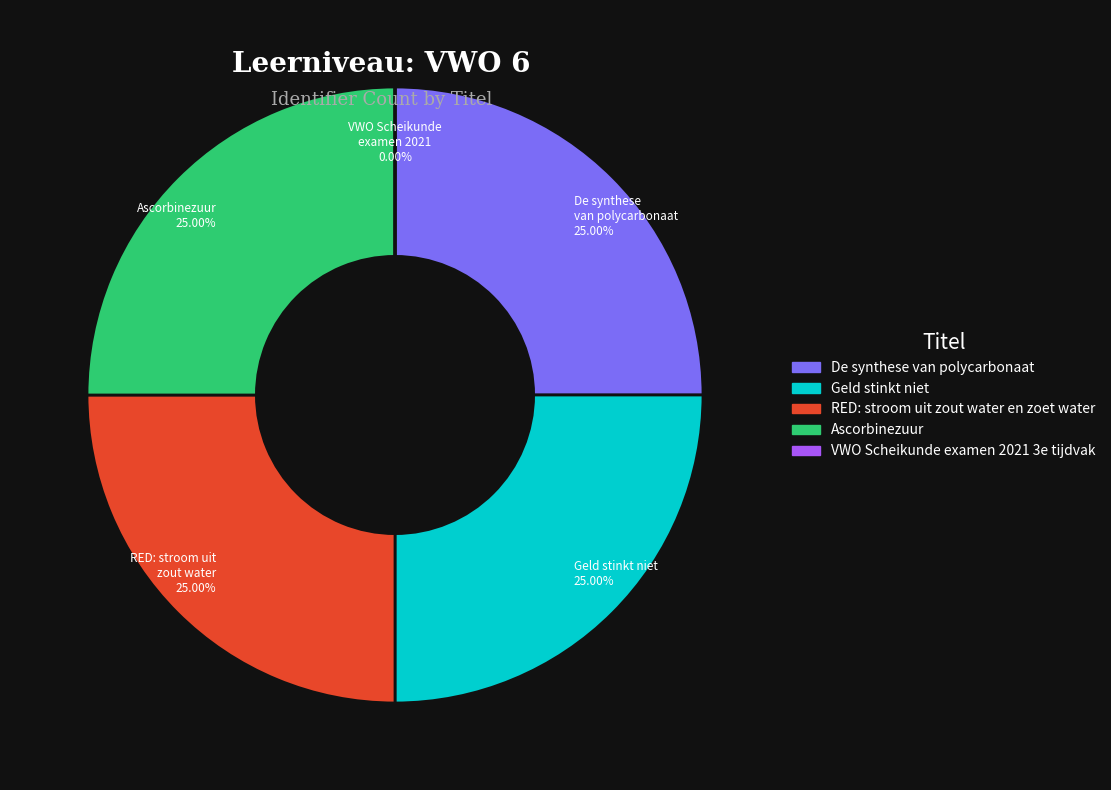

Between RED: stroom uit zout water en zoet water and De synthese van polycarbonaat, which is larger?

RED: stroom uit zout water en zoet water